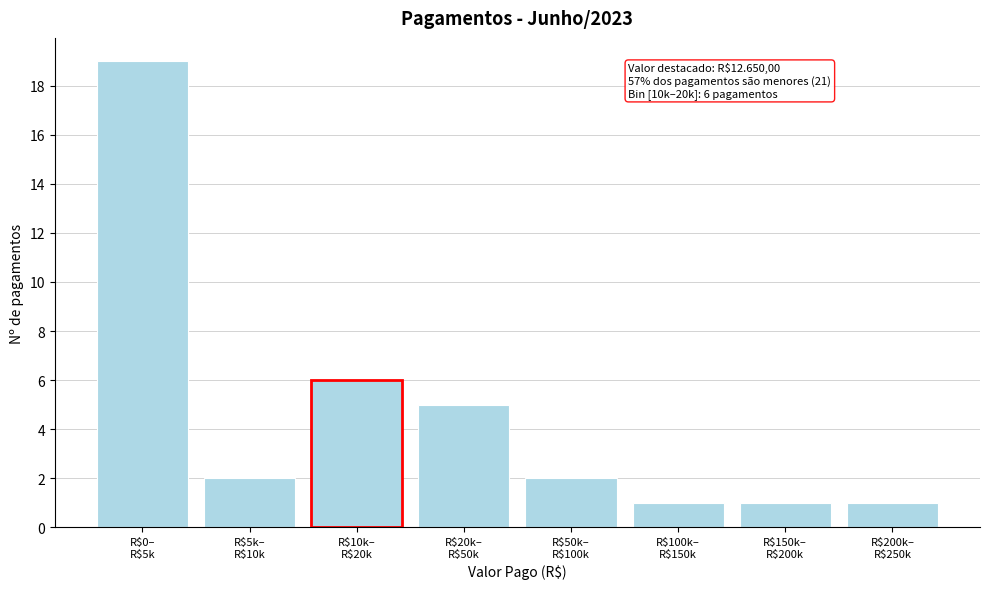

Reading left to right, what are all the values shown in this chart?

19	2	6	5	2	1	1	1